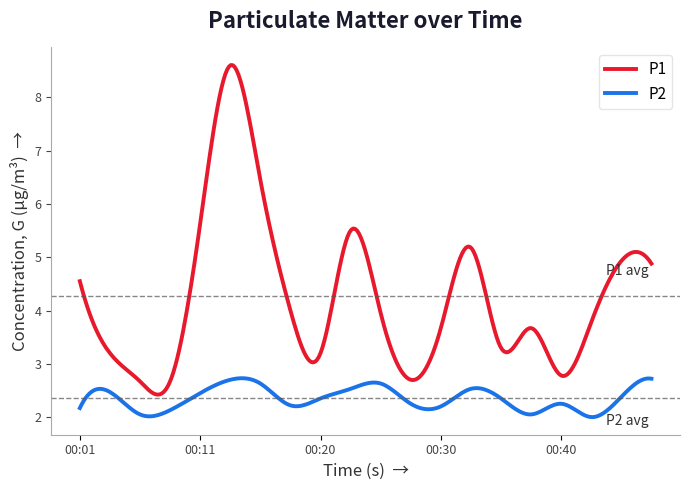

Does the chart have visible grid lines?

No